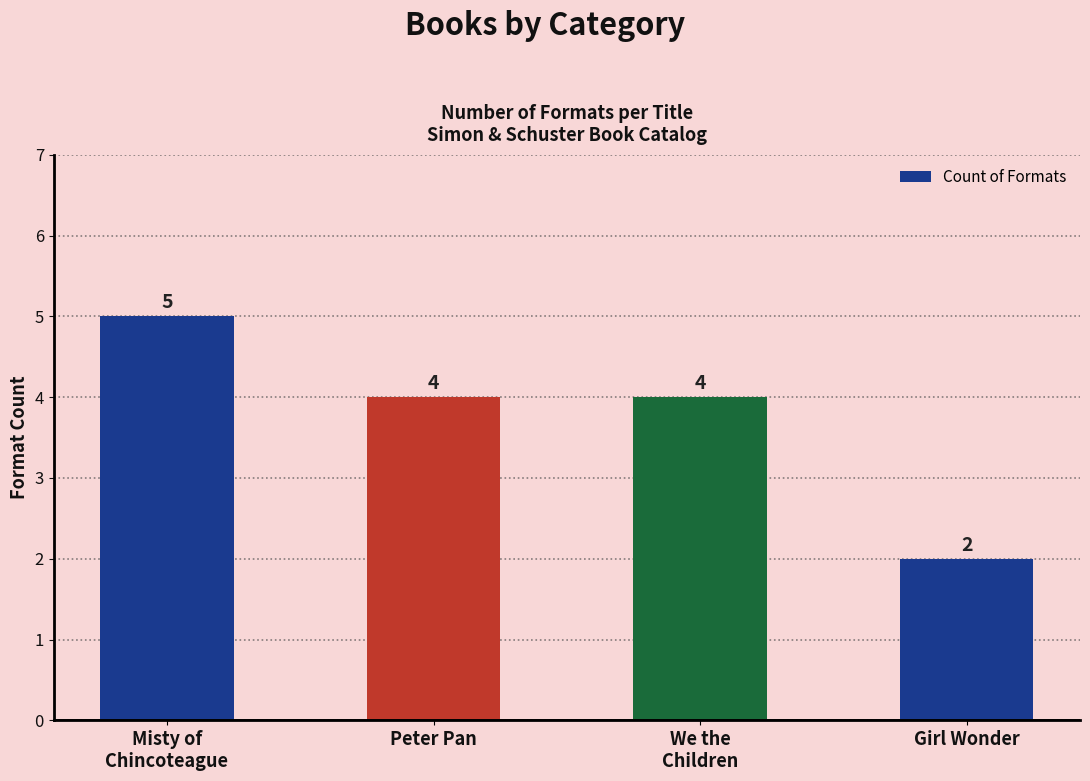

What is the minimum value shown in the chart?

2